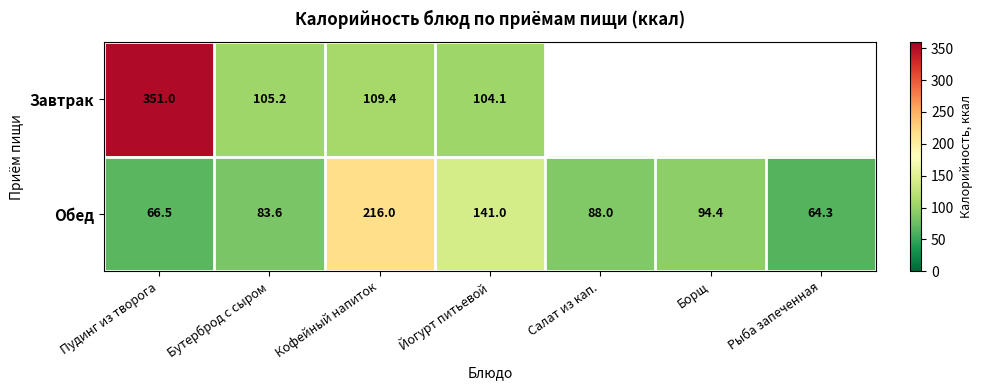

What is the difference between the highest and lowest values at Бутерброд с сыром?

21.6